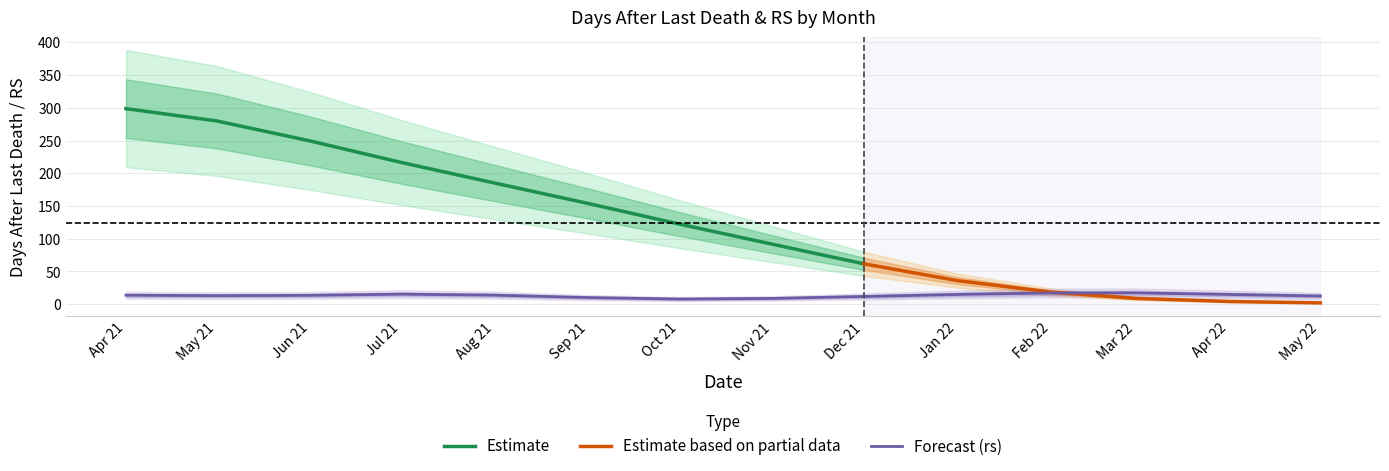

How many interior local valleys does the rs series have?

2